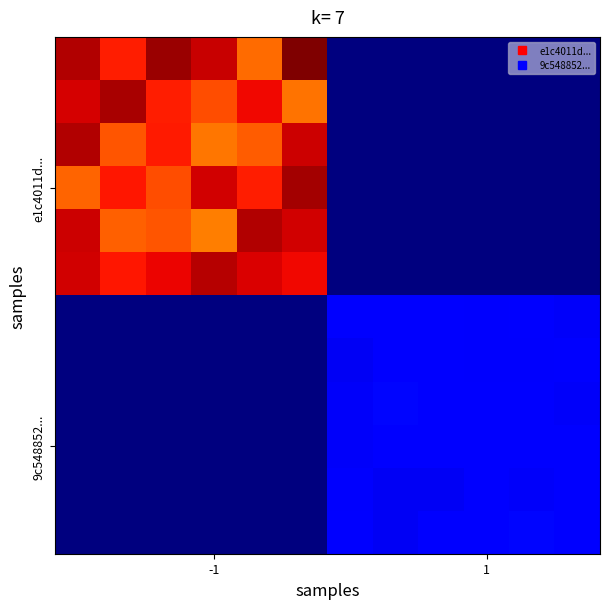

How many series are shown in this chart?

12